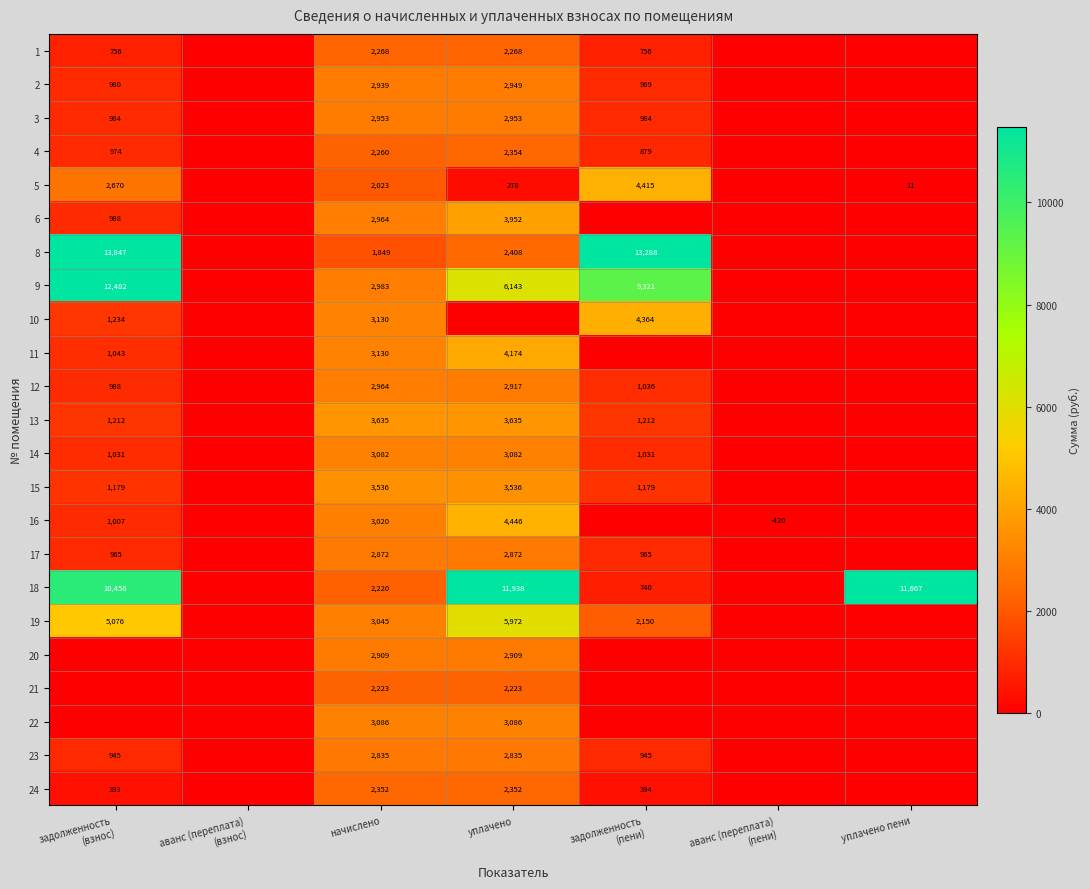

True or false: 12 has a value of 2917 at уплачено.

True